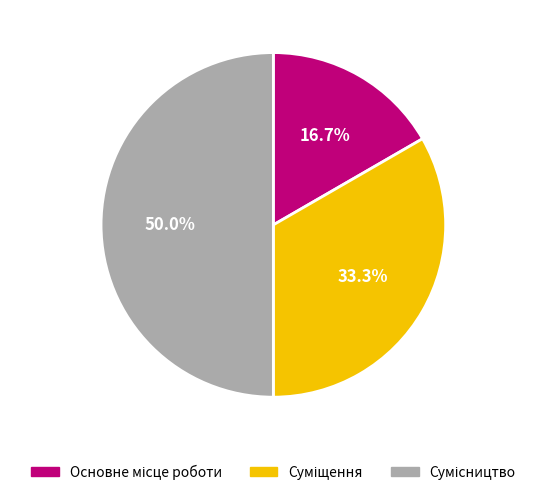

True or false: Сумісництво accounts for 59% of the total.

False